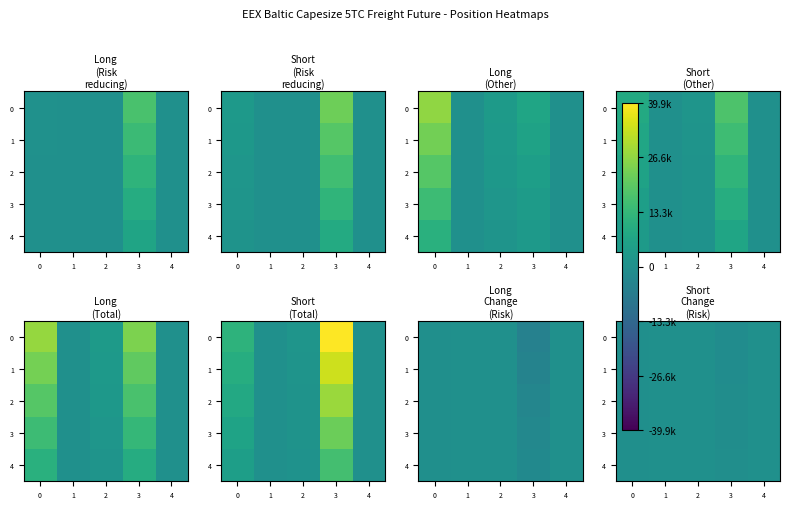

The 4 series shows -663.3 at 3. True or false?

False